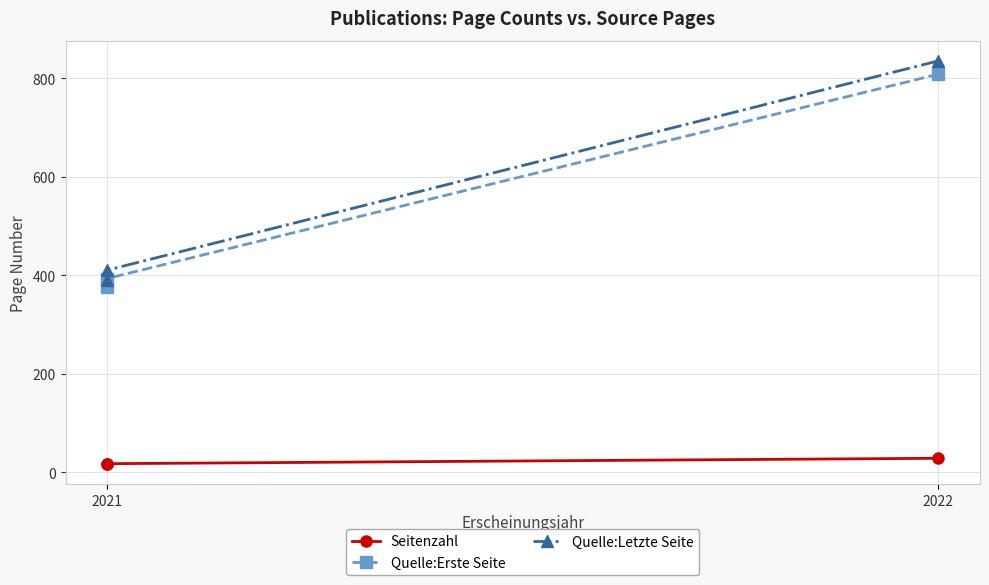

How many lines are shown in the chart?

3